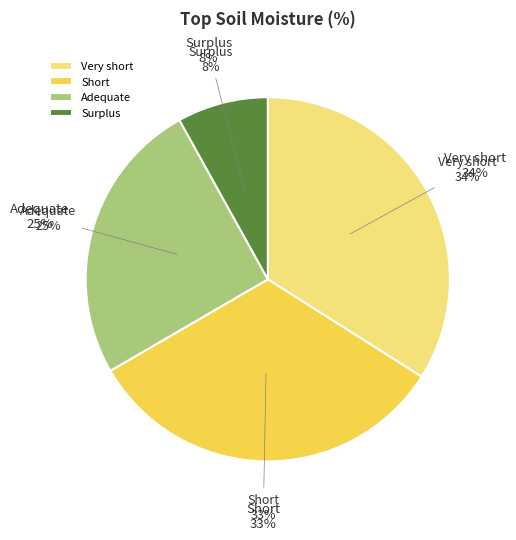

Does pct85 account for over 50% of the chart?

No